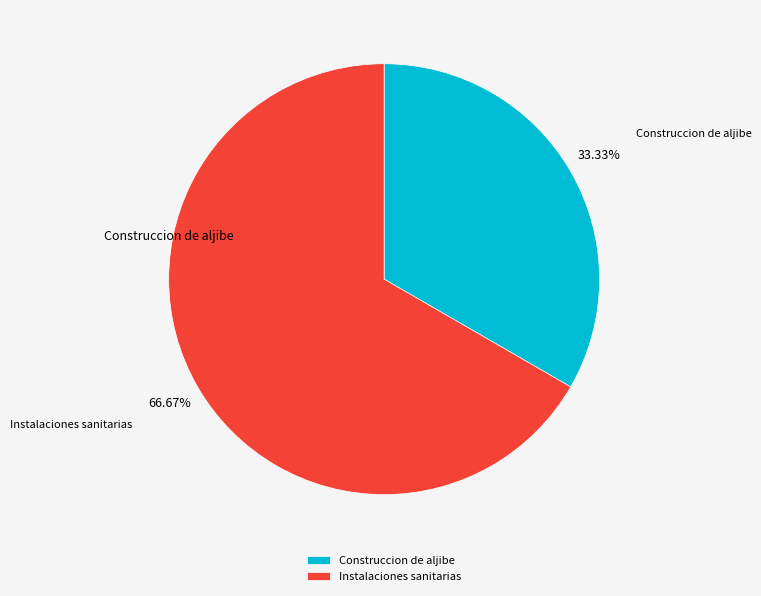

What is the largest slice in the pie chart?

Instalaciones sanitarias